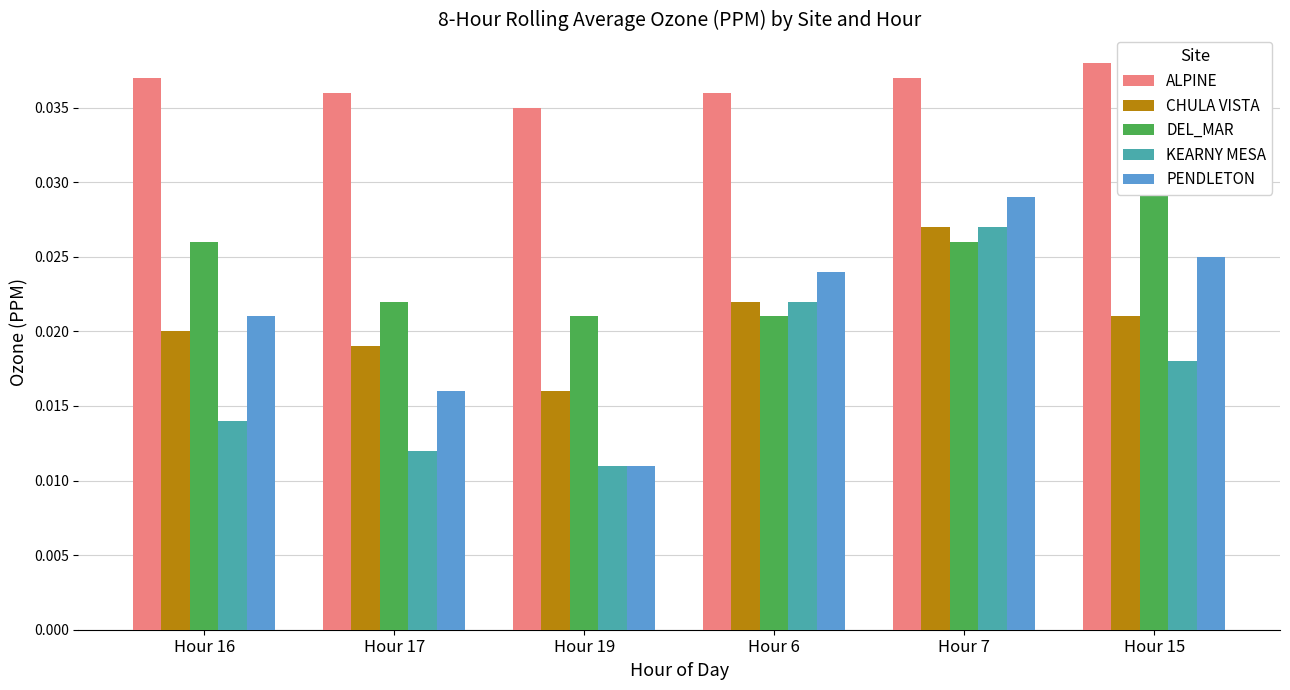

At which category is the sum across all series the highest?

Hour 7